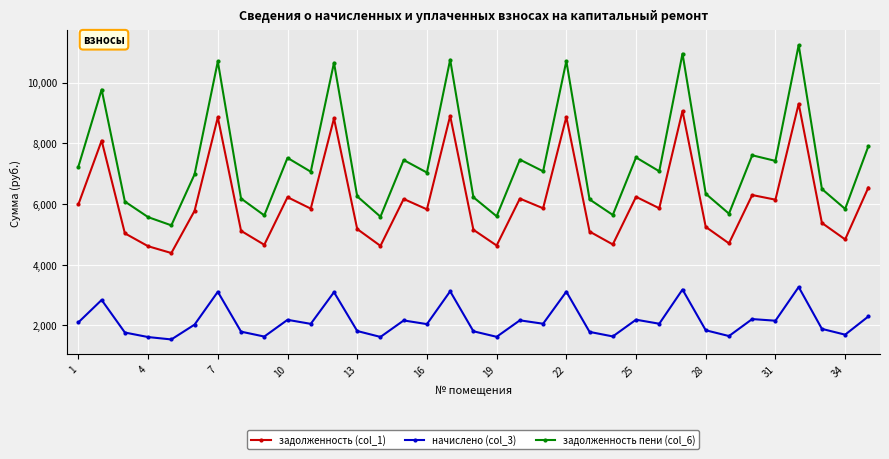

List the series in order of their peak value, highest first.

задолженность пени (col_6), задолженность (col_1), начислено (col_3)